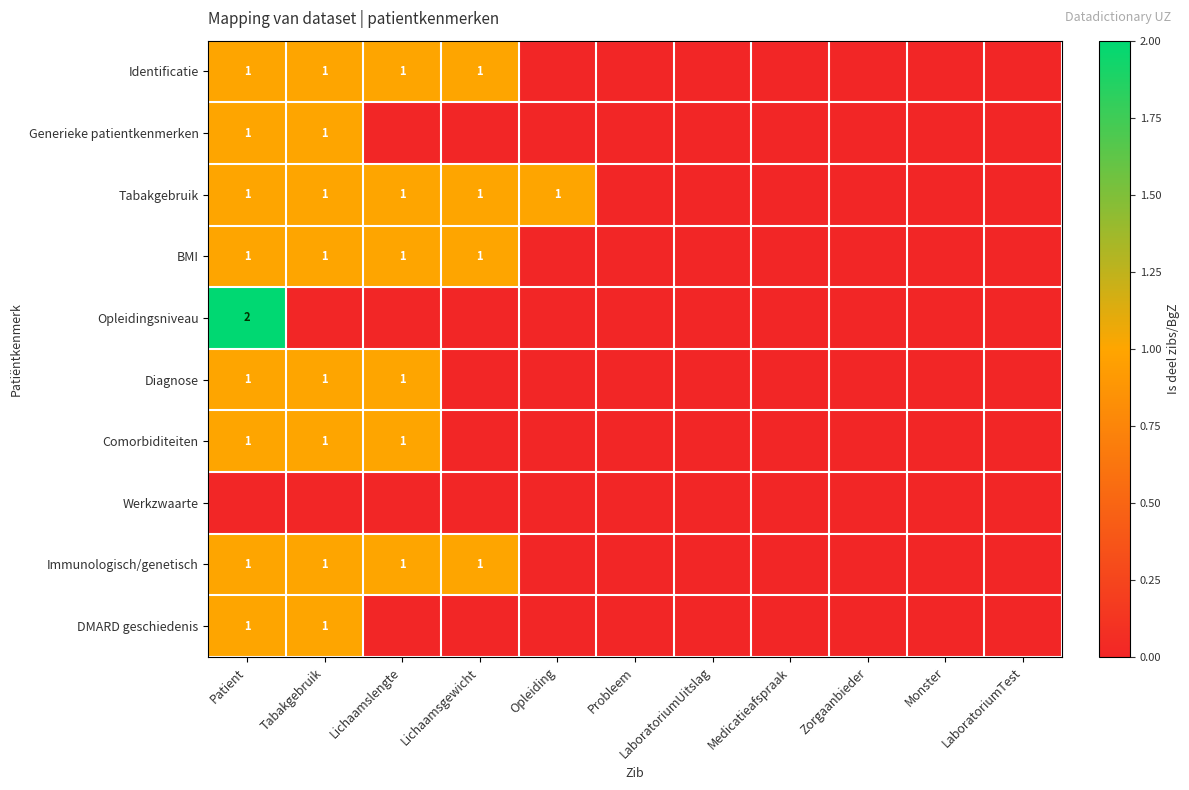

The value of Comorbiditeiten at Patient is 1. True or false?

True